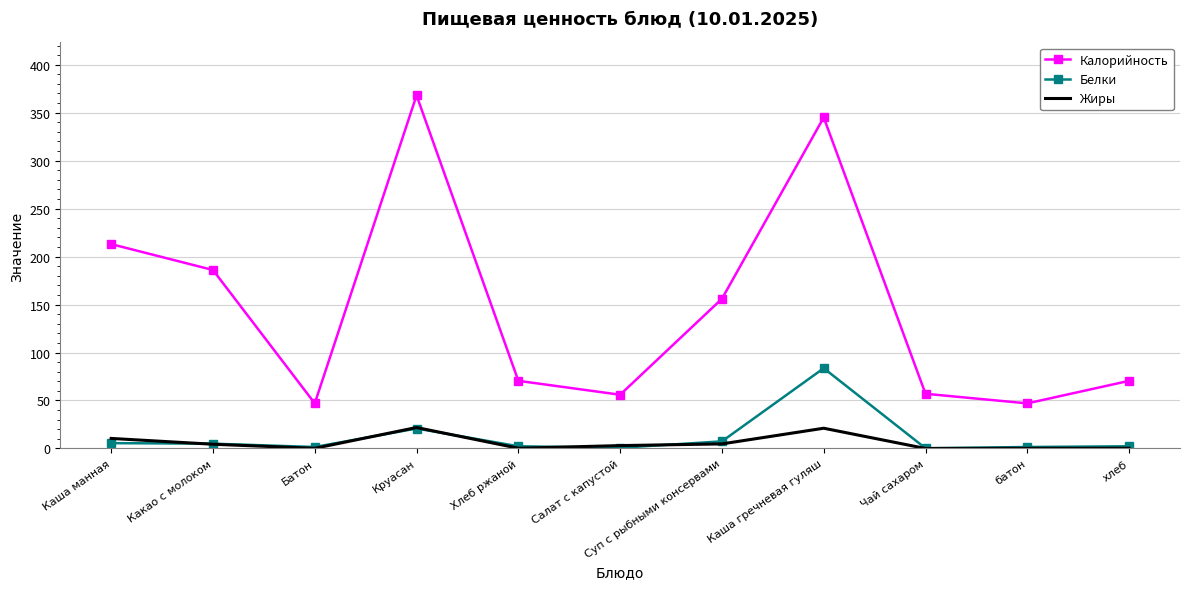

Which category has the highest value across all series?

Круасан